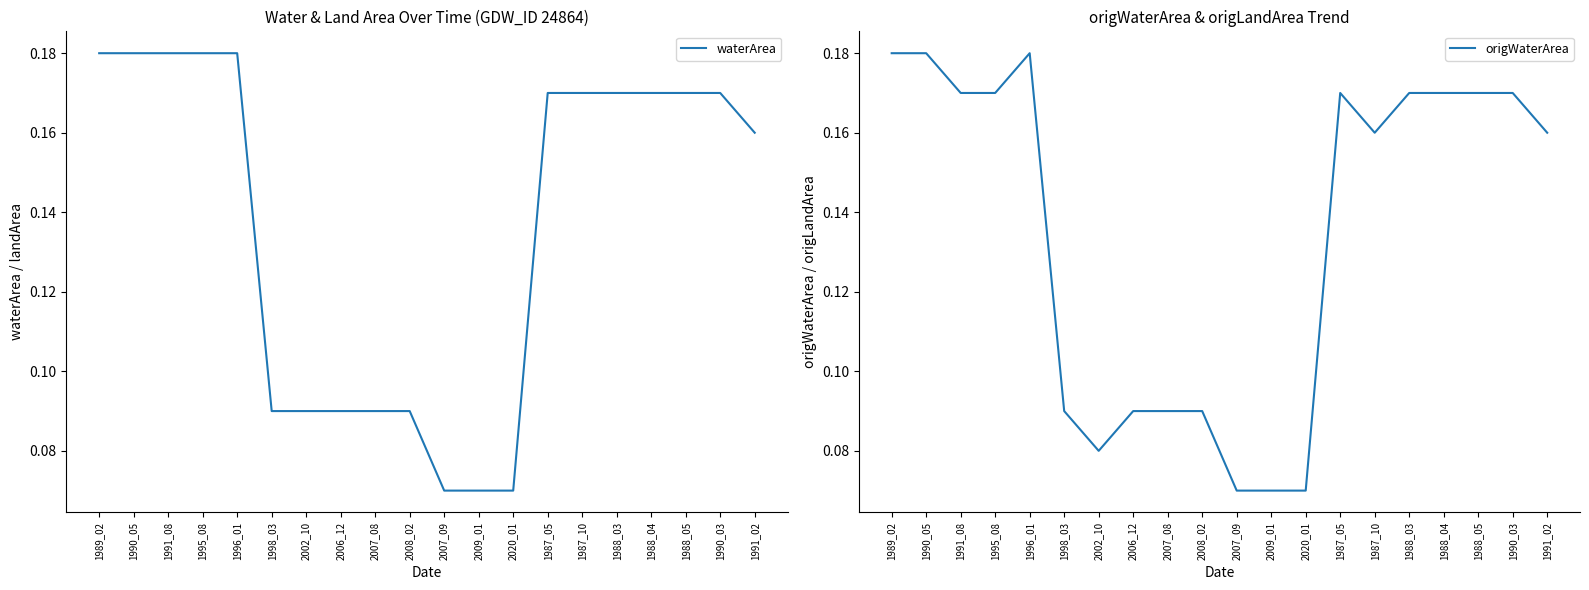

Does the chart display data point markers on the line(s)?

No